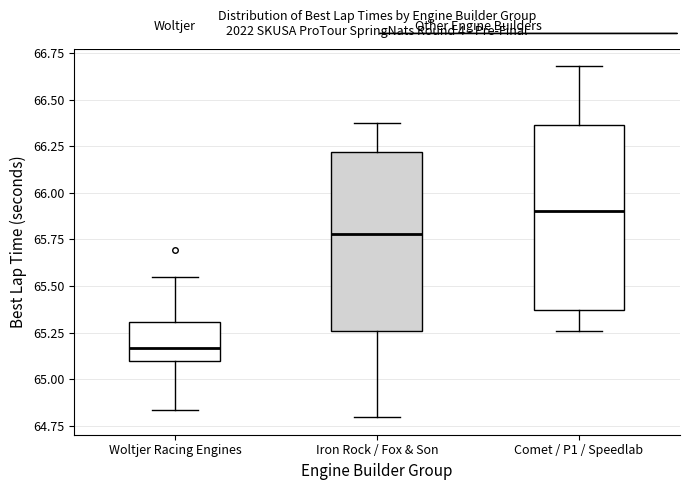

Where is the lower edge of the box for Comet / P1 / Speedlab on the y-axis? The values are not printed on the chart, so give them approximately, as read against the axis.

65.35